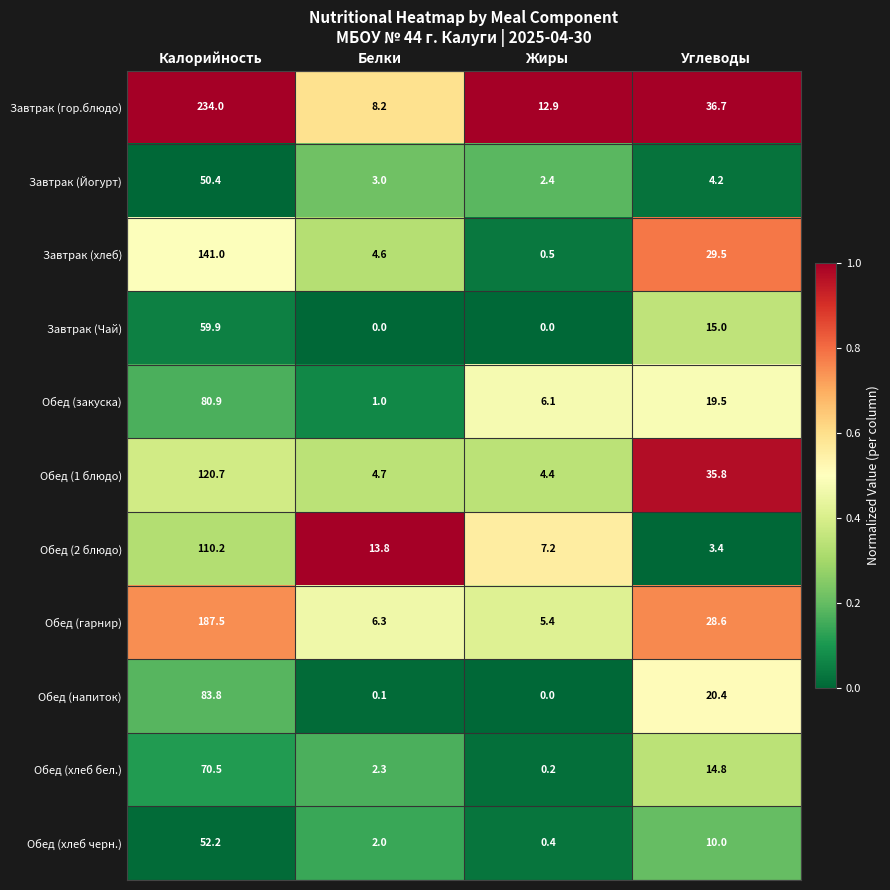

At which category does the chart reach its peak across all series?

Калорийность